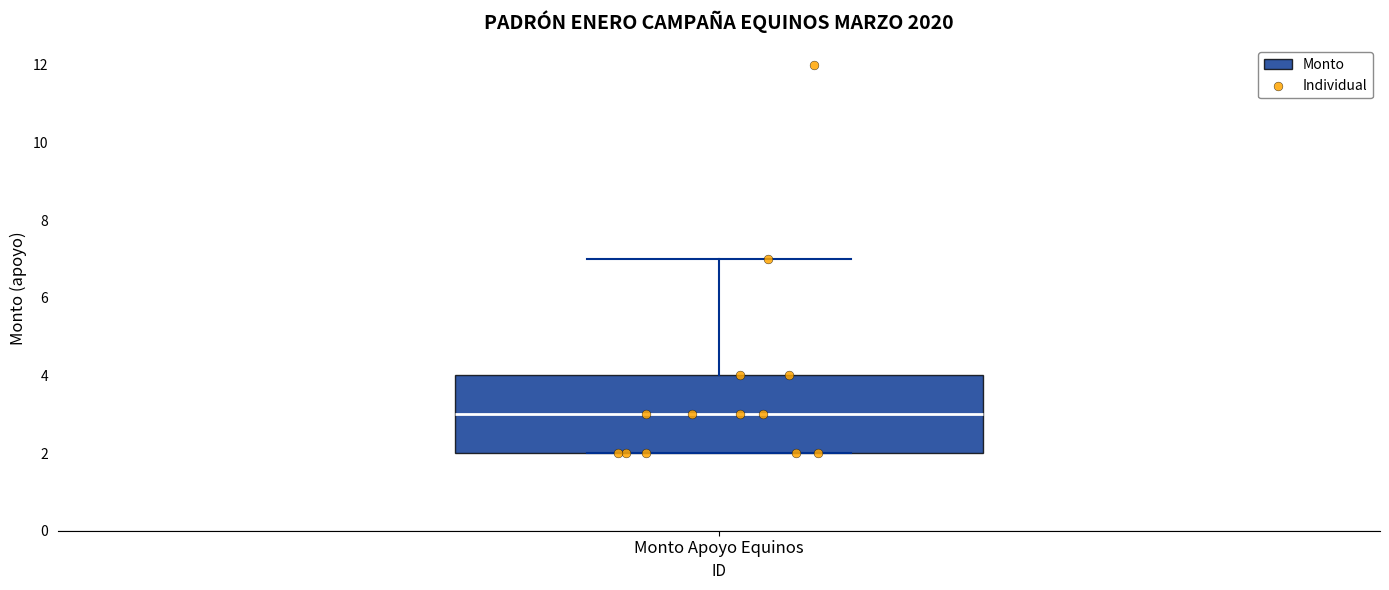

Read this box plot against the y-axis: the position of the median line, the range covered by the box, and the ends of both whiskers. The values are not printed on the chart, so give them approximately, as read against the axis.

median 3, box 2 to 4, whiskers 2 to 7